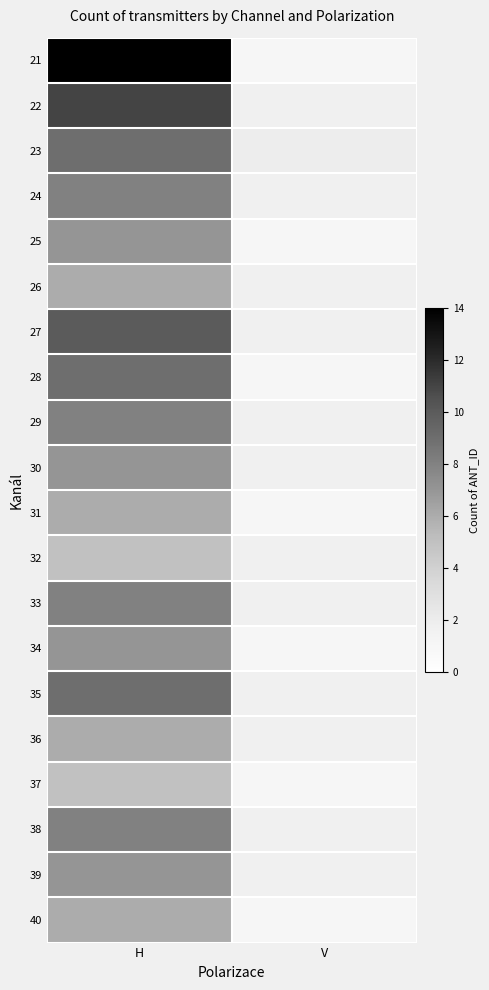

Which label corresponds to the smallest value in the chart?

V